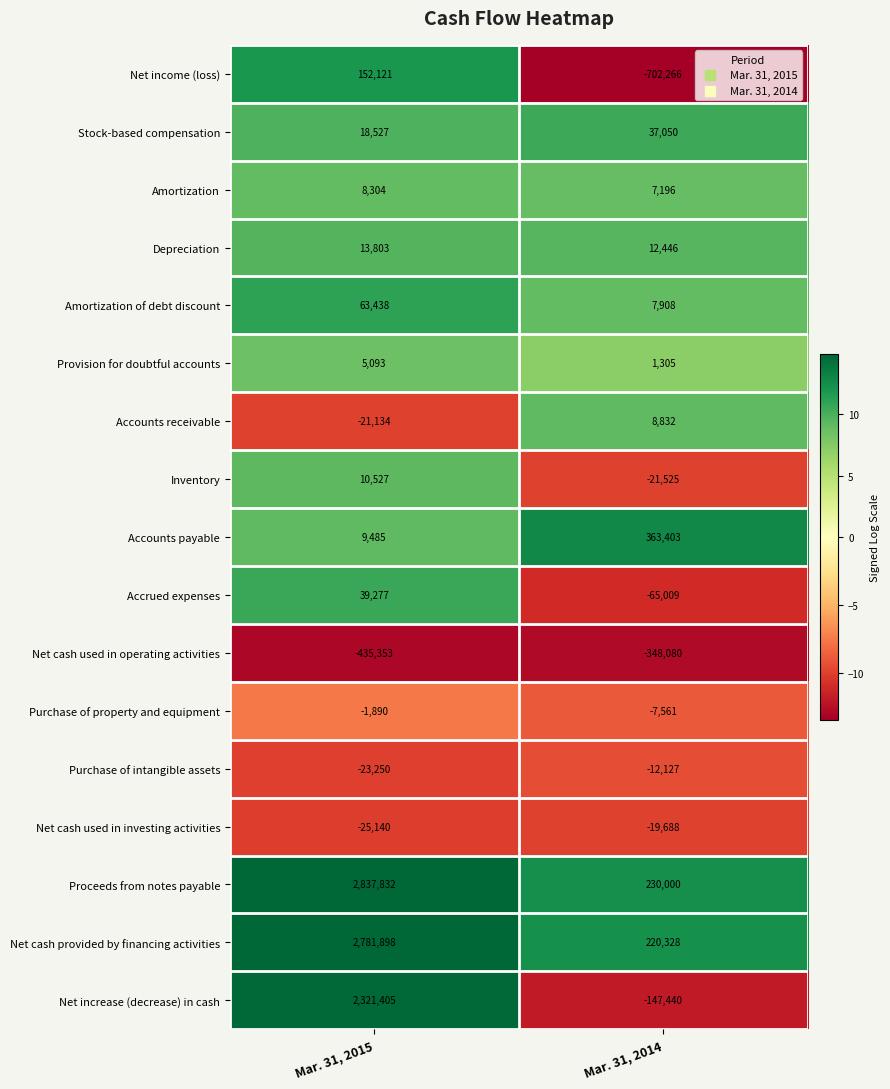

Which label corresponds to the smallest value in the chart?

Mar. 31, 2014